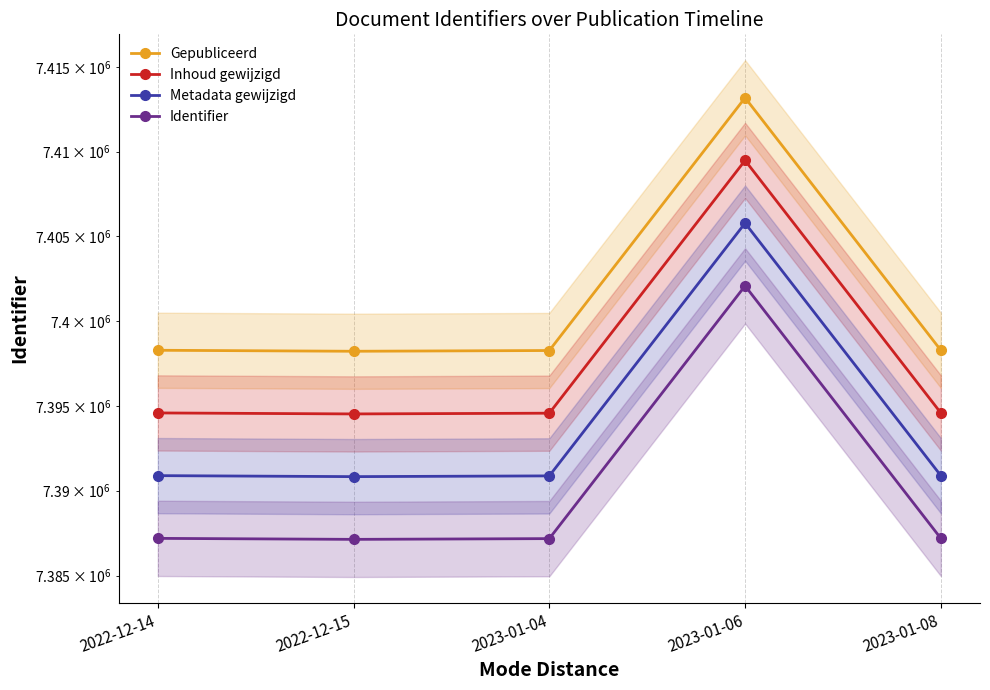

Reading left to right, extract all data points from this chart.

Gepubliceerd: 7398276.8	7398218.2	7398262.0	7413177.8	7398275.8
Inhoud gewijzigd: 7394583.2	7394524.6	7394568.4	7409476.7	7394582.2
Metadata gewijzigd: 7390889.6	7390831.1	7390874.8	7405775.7	7390888.6
Identifier: 7387196.0	7387137.5	7387181.2	7402074.7	7387195.0